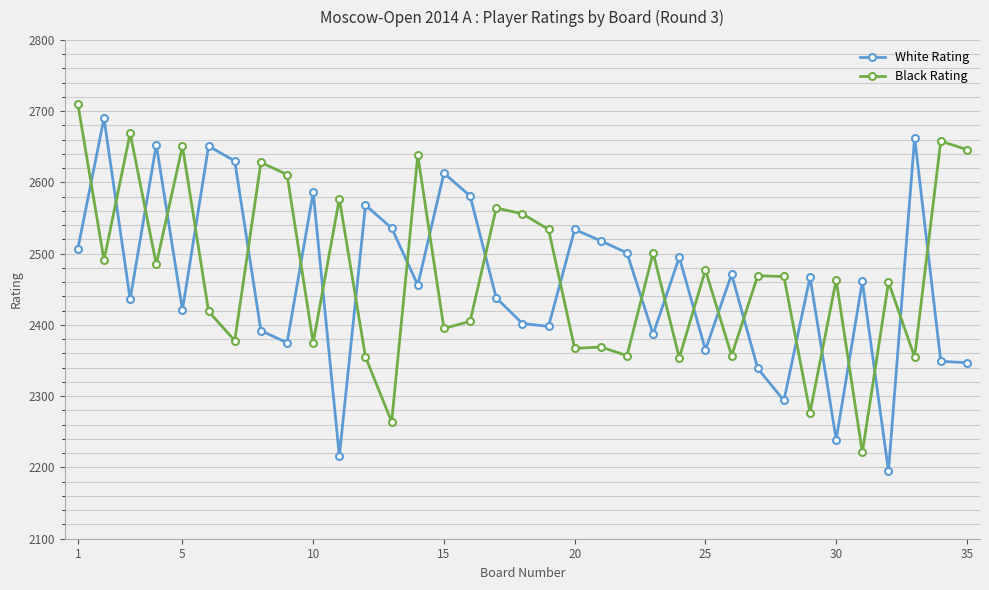

True or false: White Rating has more than 2 interior local peaks.

True